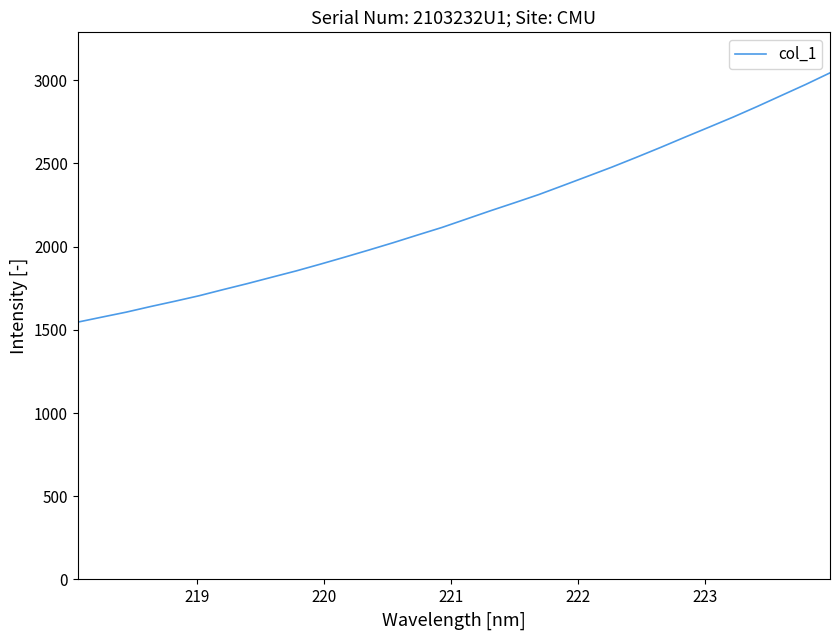

How many lines are shown in the chart?

1